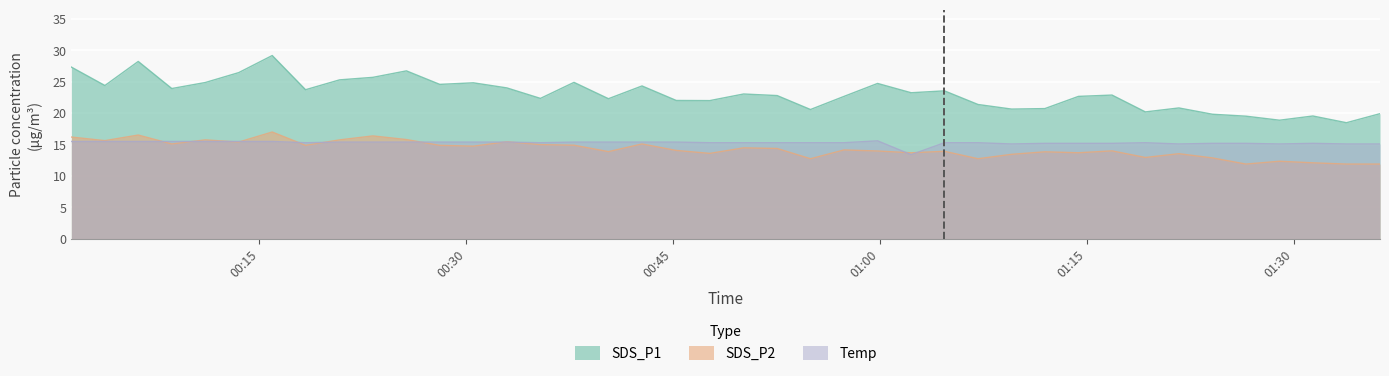

True or false: SDS_P1 and Temp cross at least once.

False